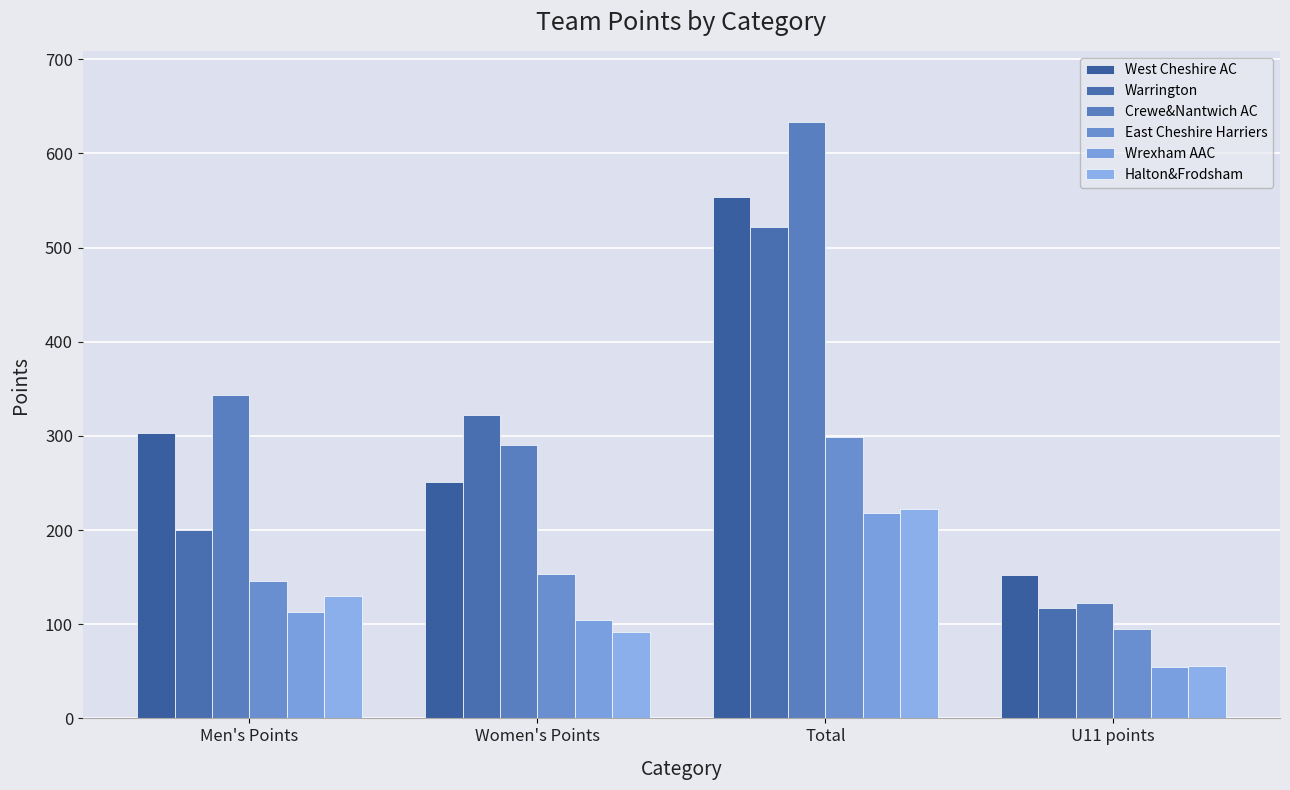

What is the highest value of the West Cheshire AC series?

554